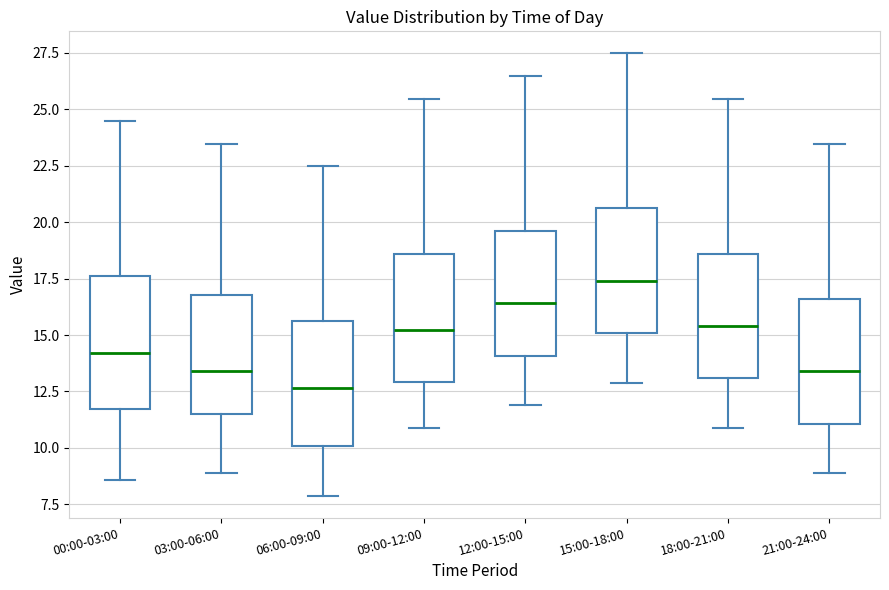

Which box has the lowest median line?

06:00-09:00